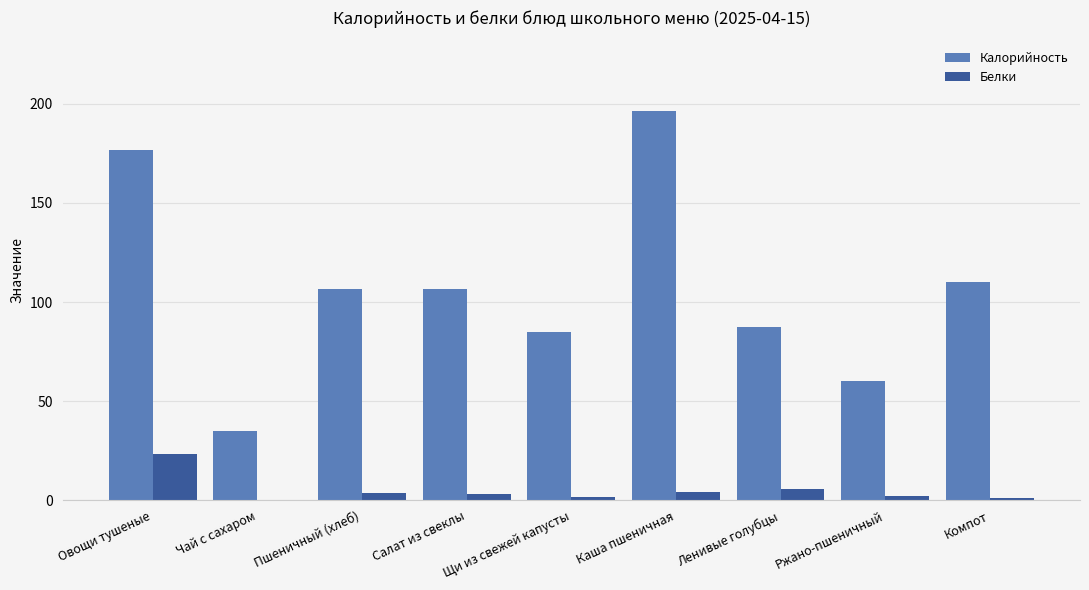

What is the average value of the Белки series?

5.1